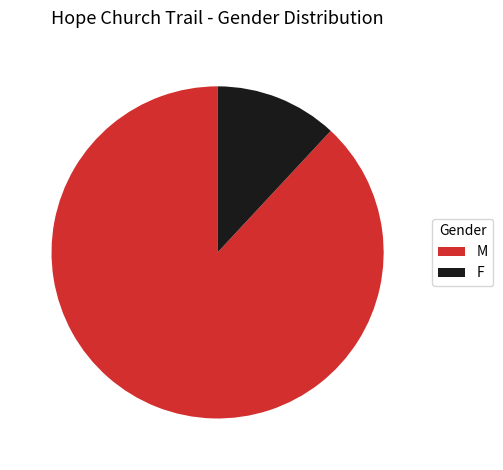

The M slice represents 80% of the pie. True or false?

False